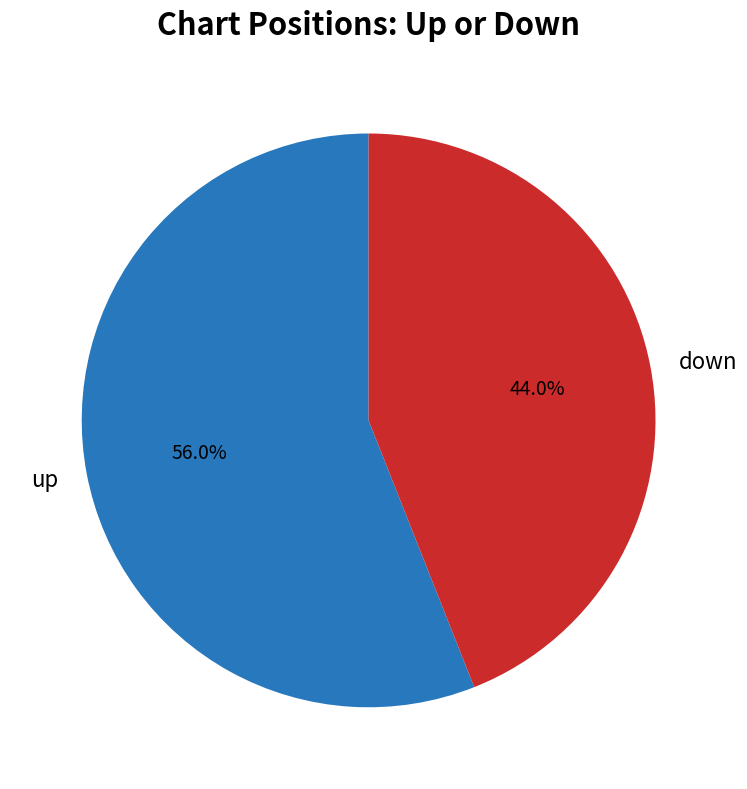

What is the ratio of the value at up to the value at down?

1.3